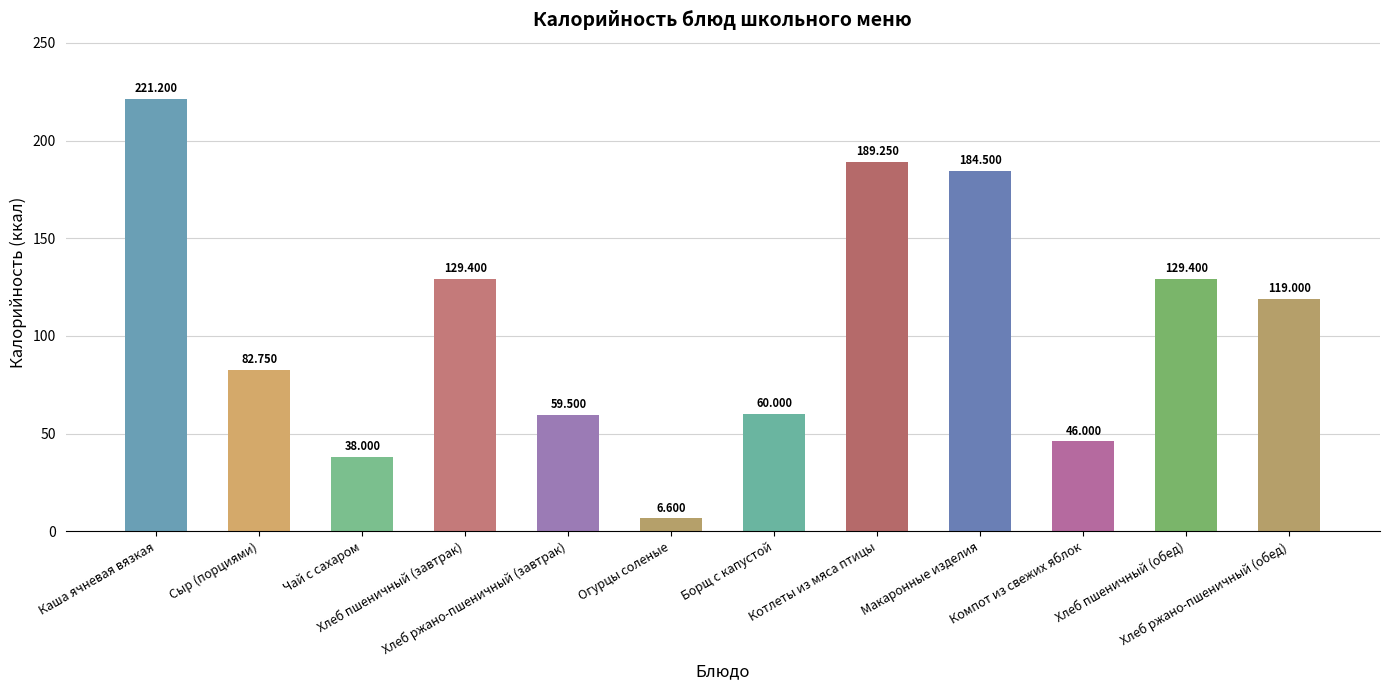

What is the label of the 2nd bar from the right?

Хлеб пшеничный (обед)